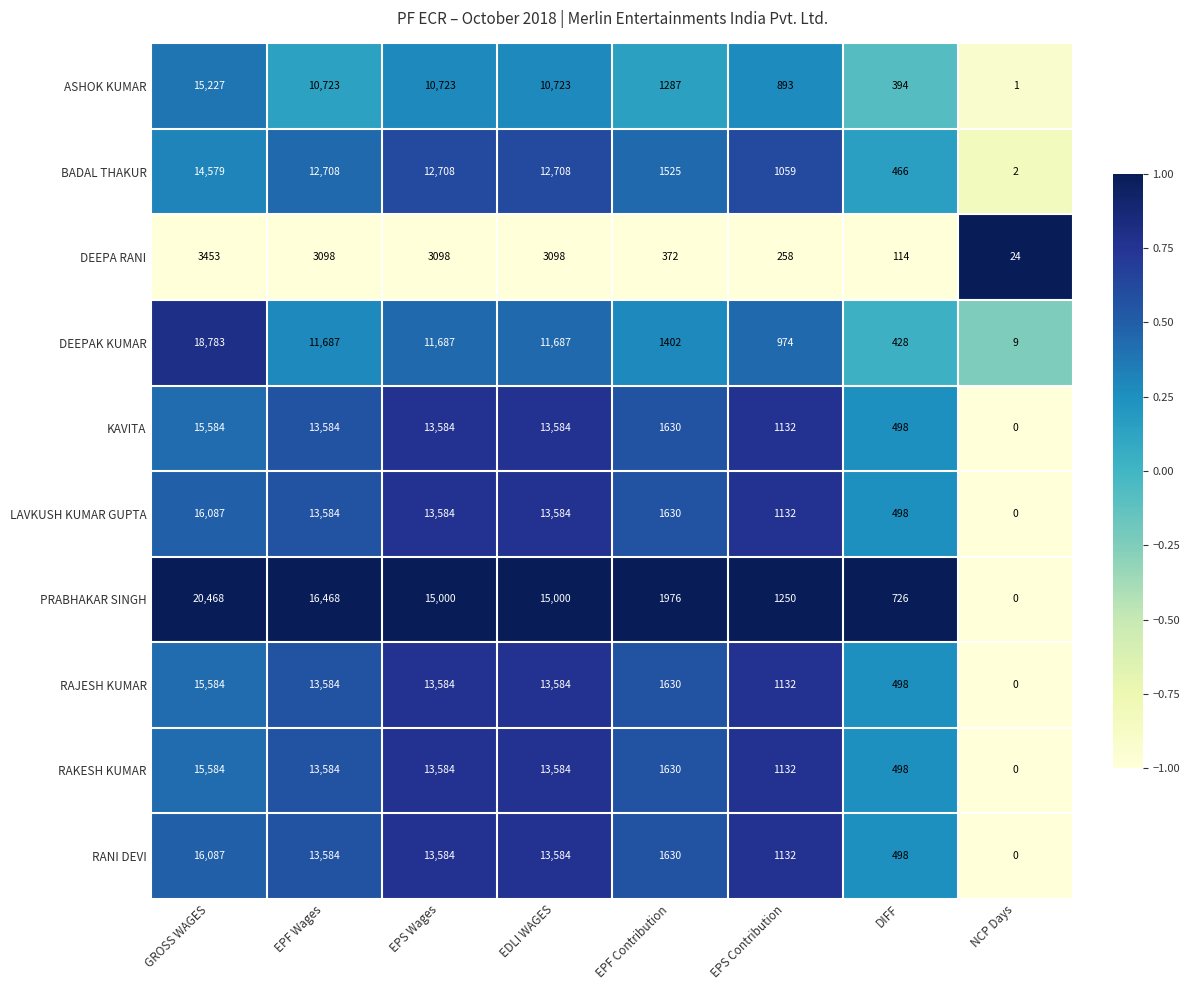

Where does the DEEPAK KUMAR series first go above 11687?

GROSS WAGES